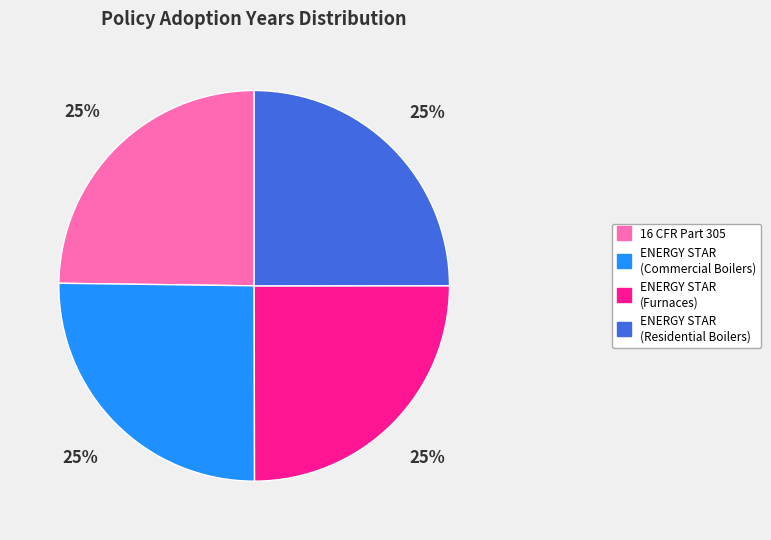

What is the ratio of the value at ENERGY STAR (Commercial Boilers) to the value at 16 CFR Part 305?

1.0